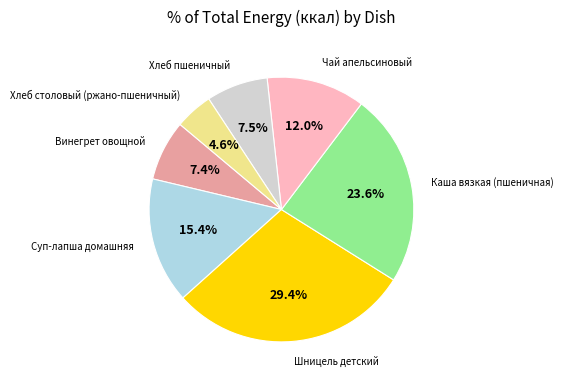

Does any single category account for the majority?

No